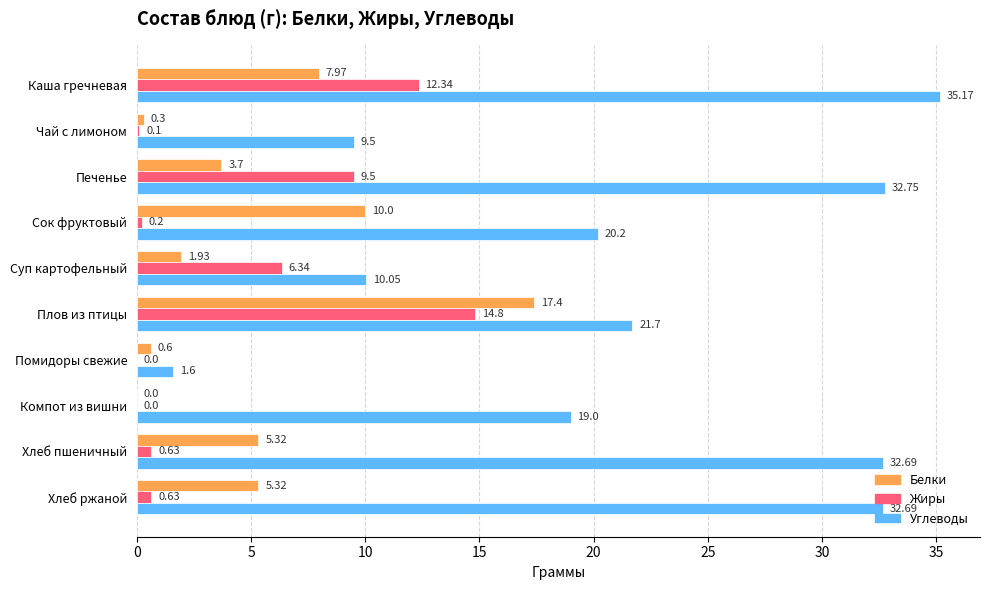

Where is Белки nearest to the value 8?

Каша гречневая